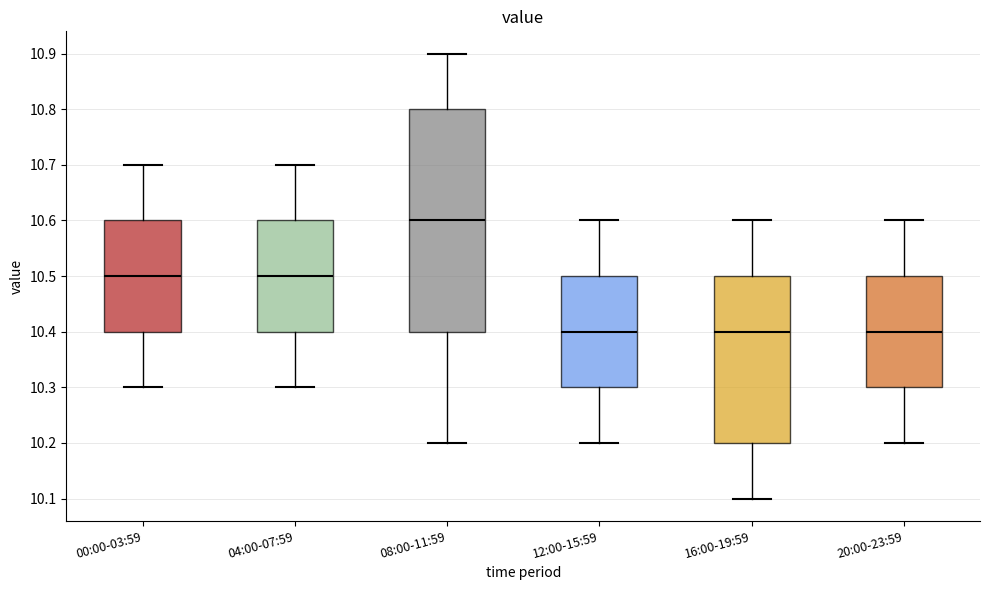

Reading left to right, read every box against the y-axis: the position of its median line, the range the box covers, and the ends of its whiskers. The values are not printed on the chart, so give them approximately, as read against the axis.

00:00-03:59: median 10.5, box 10.4 to 10.6, whiskers 10.3 to 10.7
04:00-07:59: median 10.5, box 10.4 to 10.6, whiskers 10.3 to 10.7
08:00-11:59: median 10.6, box 10.4 to 10.8, whiskers 10.2 to 10.9
12:00-15:59: median 10.4, box 10.3 to 10.5, whiskers 10.2 to 10.6
16:00-19:59: median 10.4, box 10.2 to 10.5, whiskers 10.1 to 10.6
20:00-23:59: median 10.4, box 10.3 to 10.5, whiskers 10.2 to 10.6